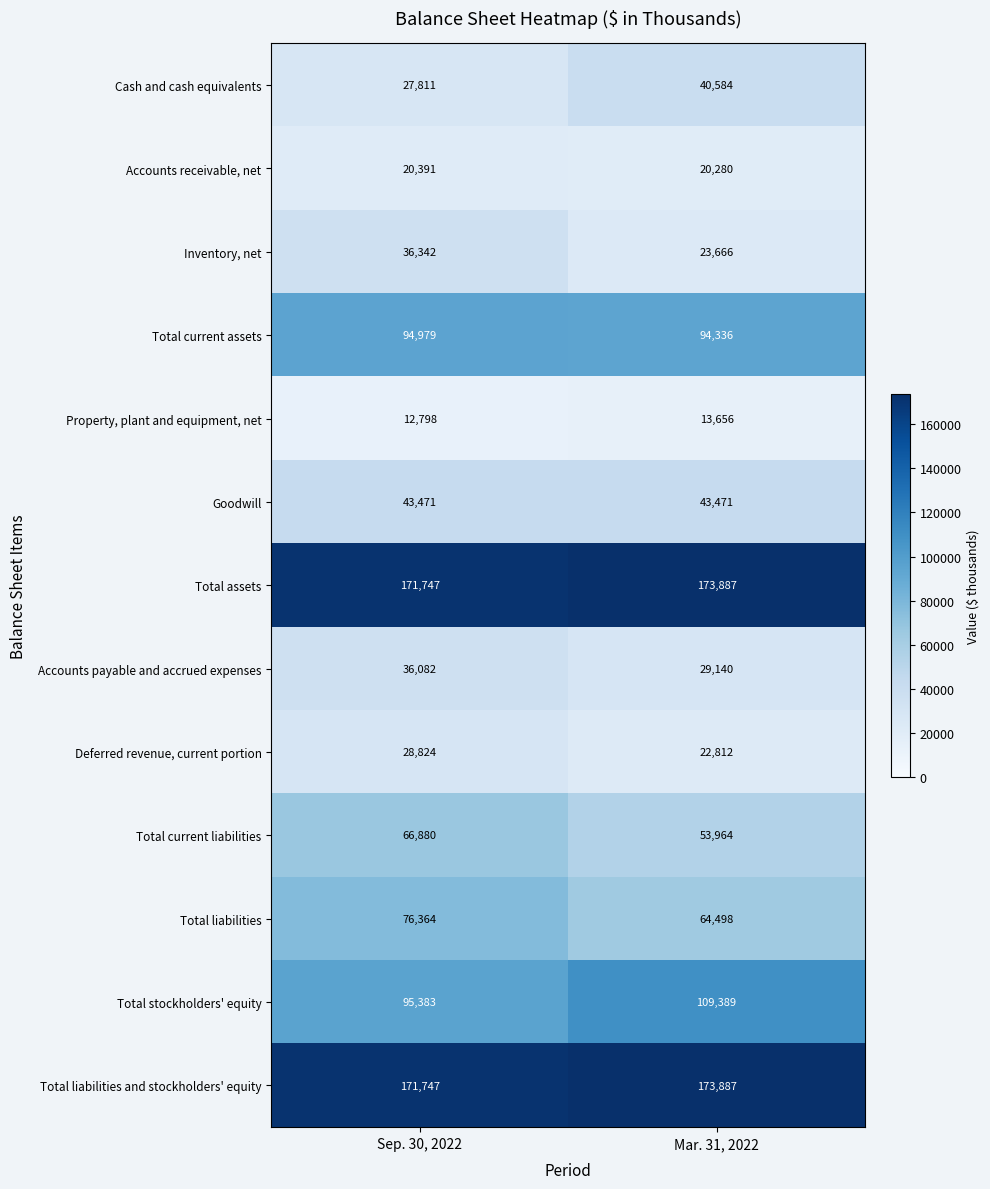

At which category is the sum across all series the highest?

Sep. 30, 2022